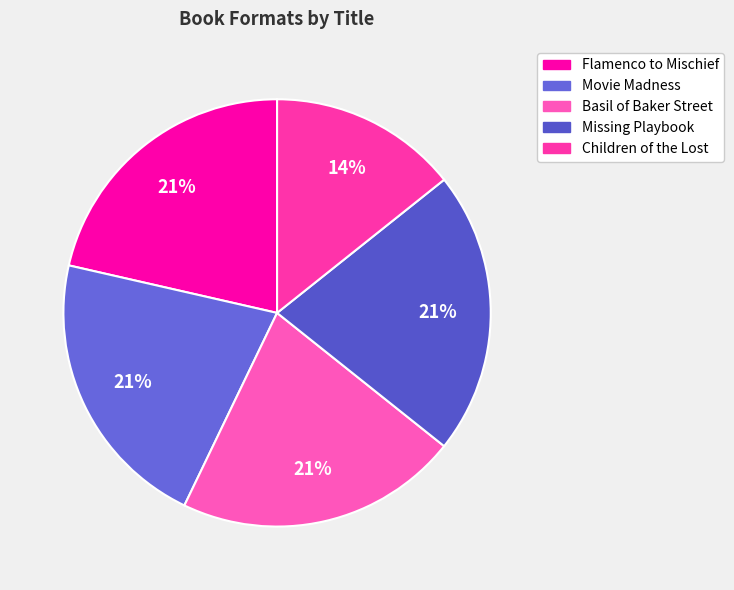

Which slice is the smallest?

Children of the Lost